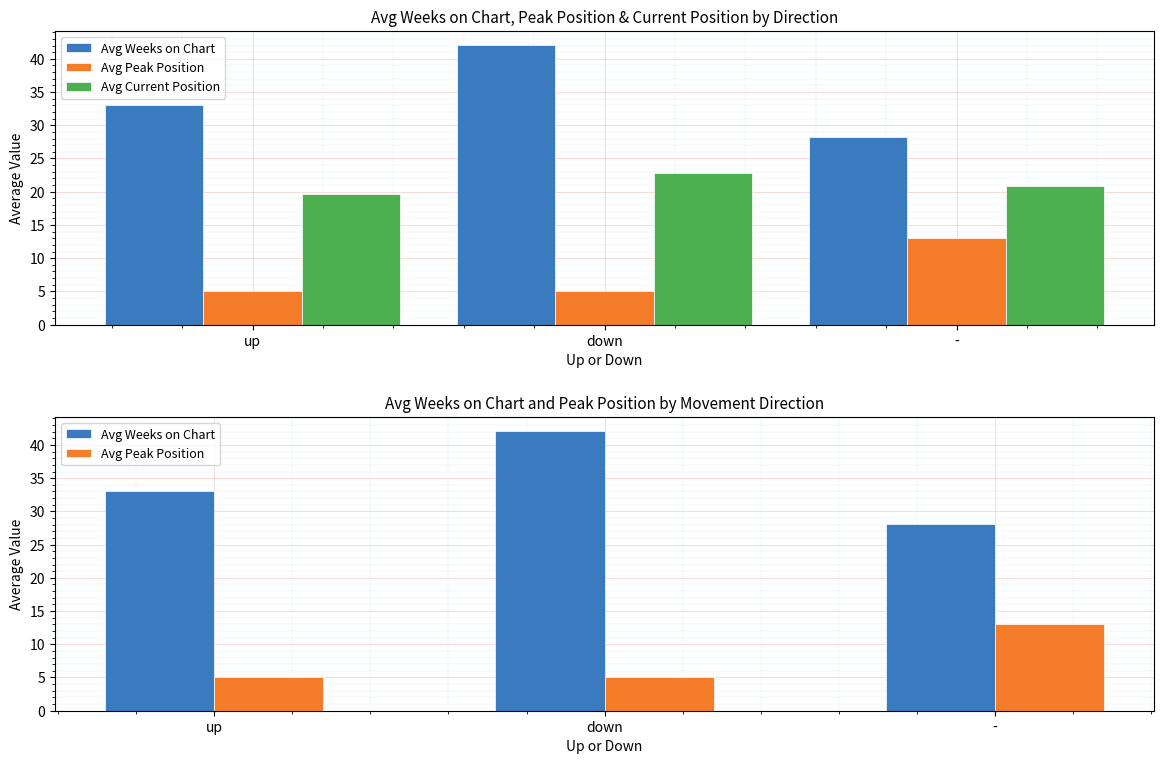

Reading right to left, extract all data points from this chart.

Avg Weeks on Chart: -=28.2	down=42.1	up=33.1
Avg Peak Position: -=13.1	down=5.1	up=5.1
Avg Current Position: -=20.8	down=22.8	up=19.7